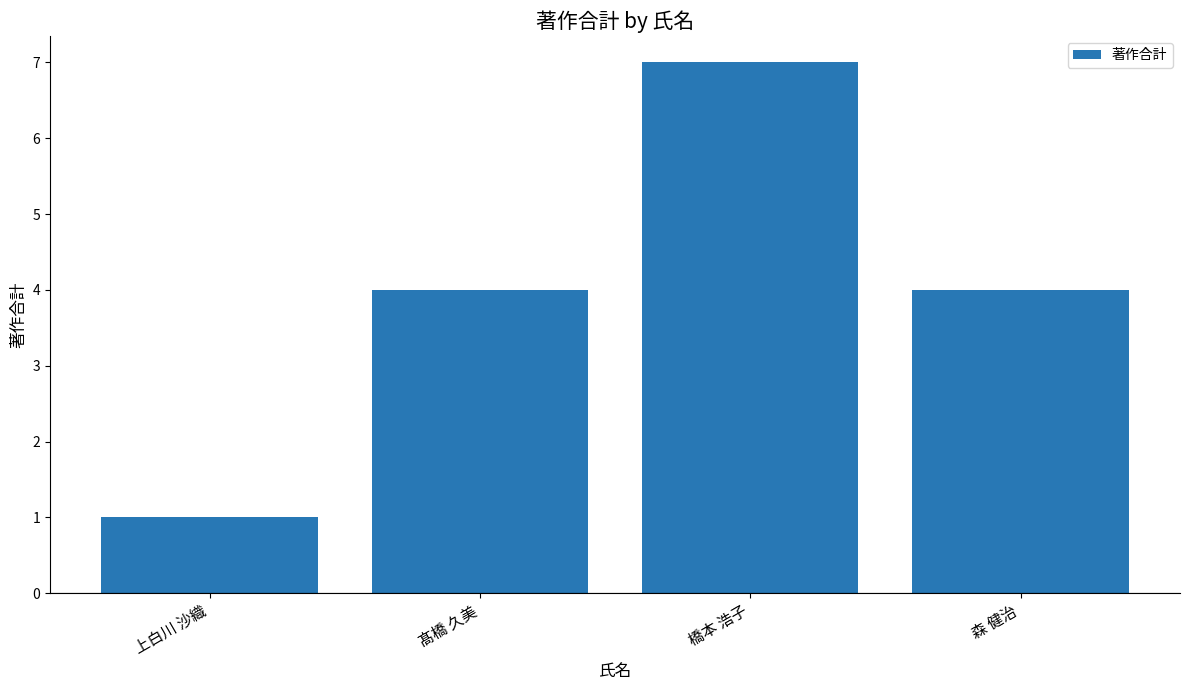

What is the difference between the maximum and second lowest values?

3